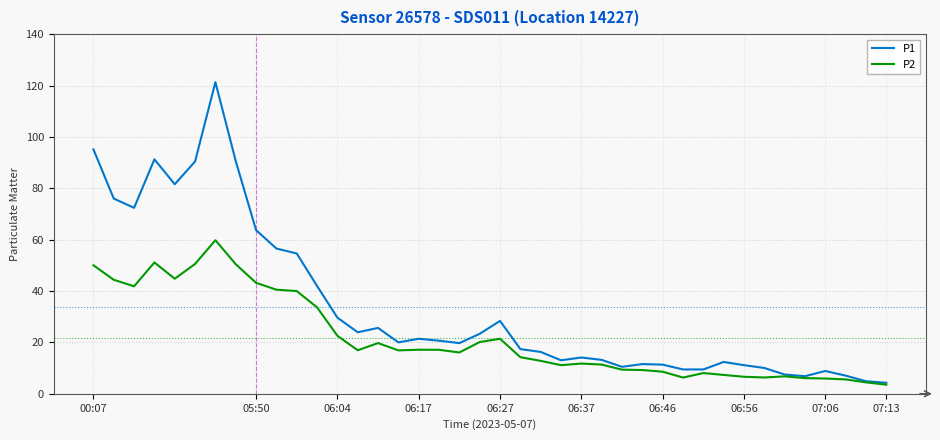

List the series in order of their peak value, highest first.

P1, P2